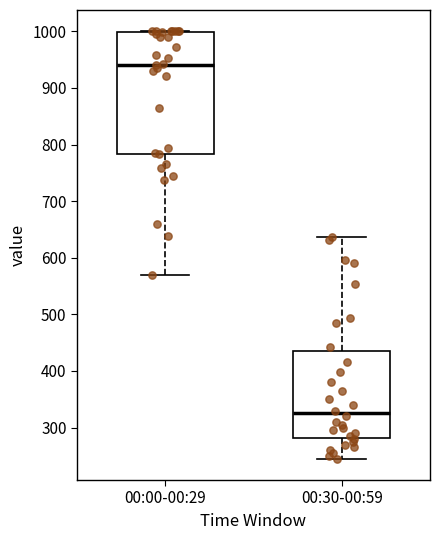

Where does the median line of the box for 00:00-00:29 sit on the y-axis? The values are not printed on the chart, so give them approximately, as read against the axis.

940